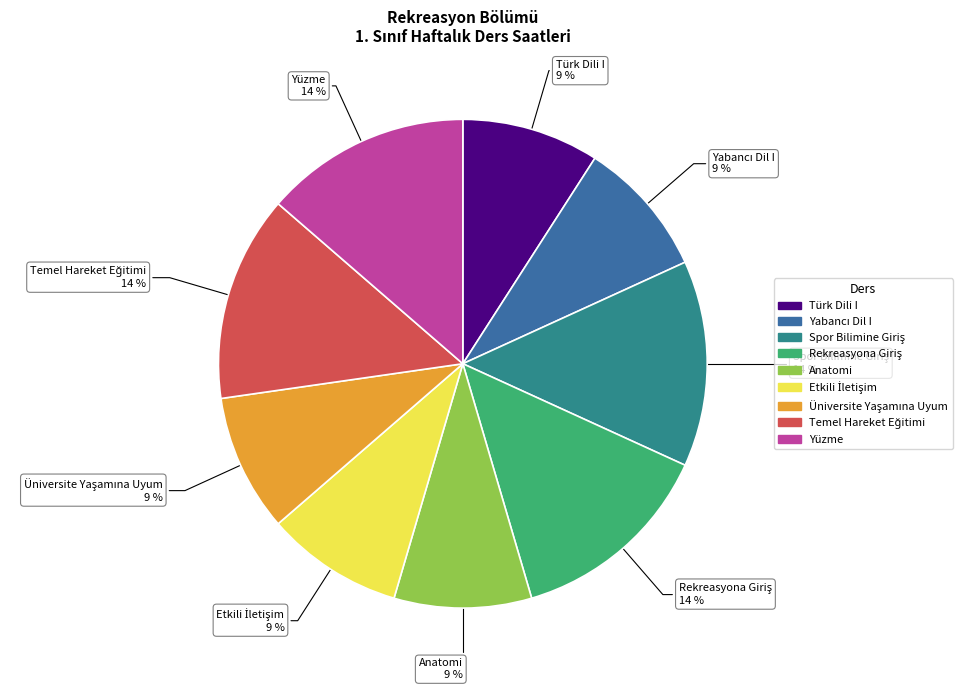

What percentage is the Yüzme 14 % slice, to the nearest percent?

14%